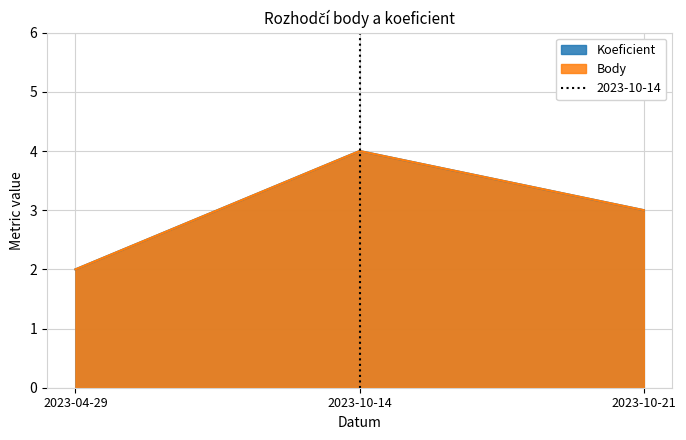

At 2023-10-21, list the series in order from largest to smallest.

Koeficient, Body